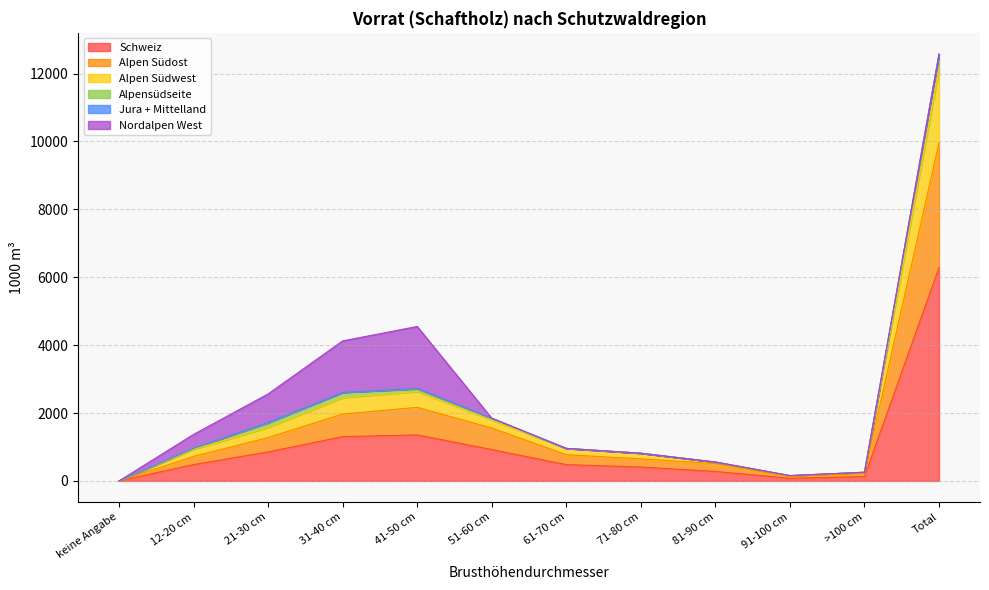

What is the label of the 5th point from the right?

71-80 cm